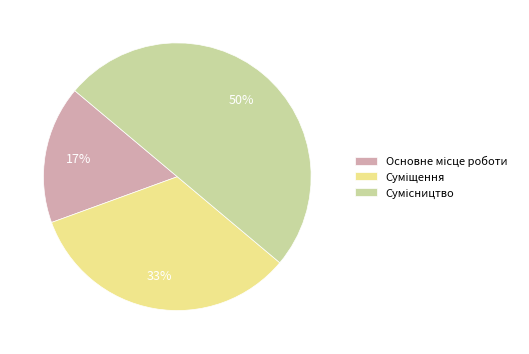

To the nearest percent, what is the difference between the largest and smallest slice percentages?

33%